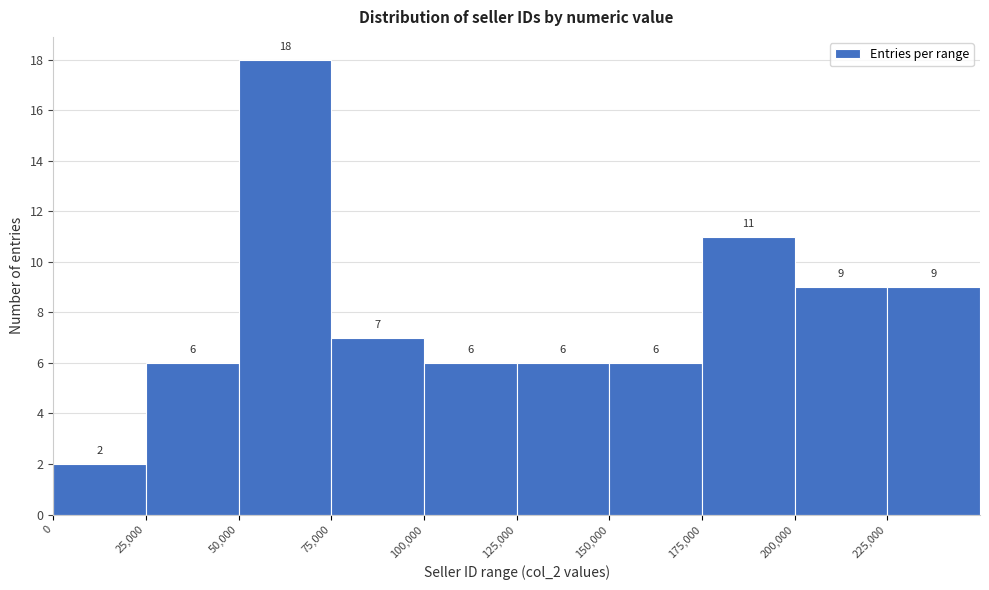

Reading left to right, transcribe this chart: for each bar, give the range it covers on the x-axis and its height.

0 to 25000: 2
25000 to 50000: 6
50000 to 75000: 18
75000 to 100000: 7
100000 to 125000: 6
125000 to 150000: 6
150000 to 175000: 6
175000 to 200000: 11
200000 to 225000: 9
225000 to 250000: 9